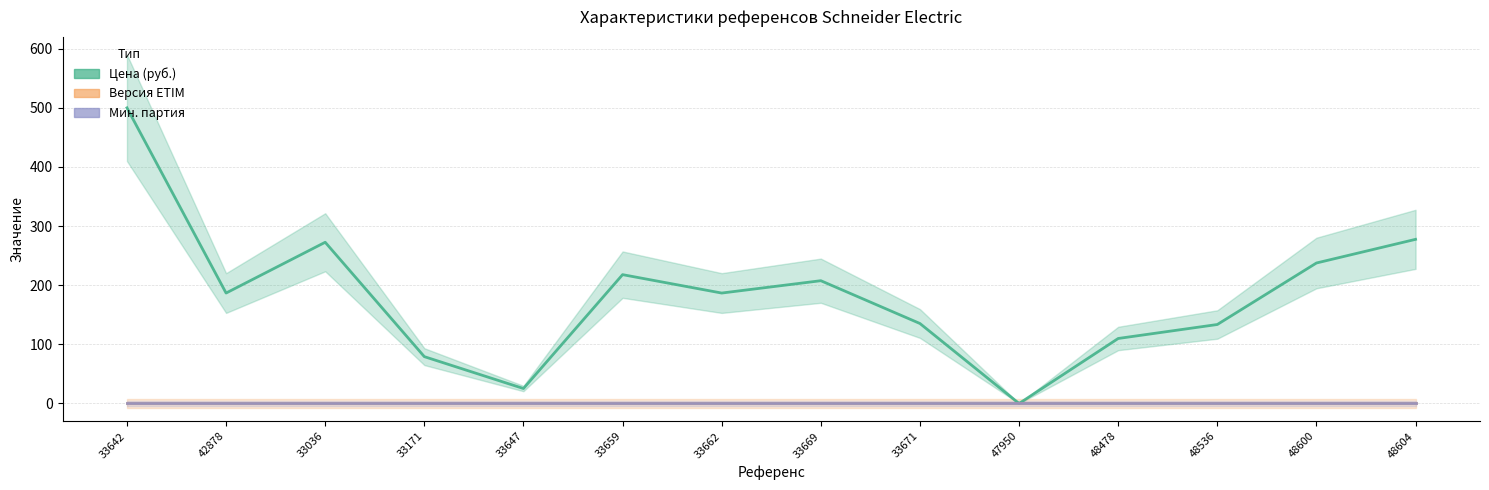

Does the chart display data point markers on the line(s)?

No